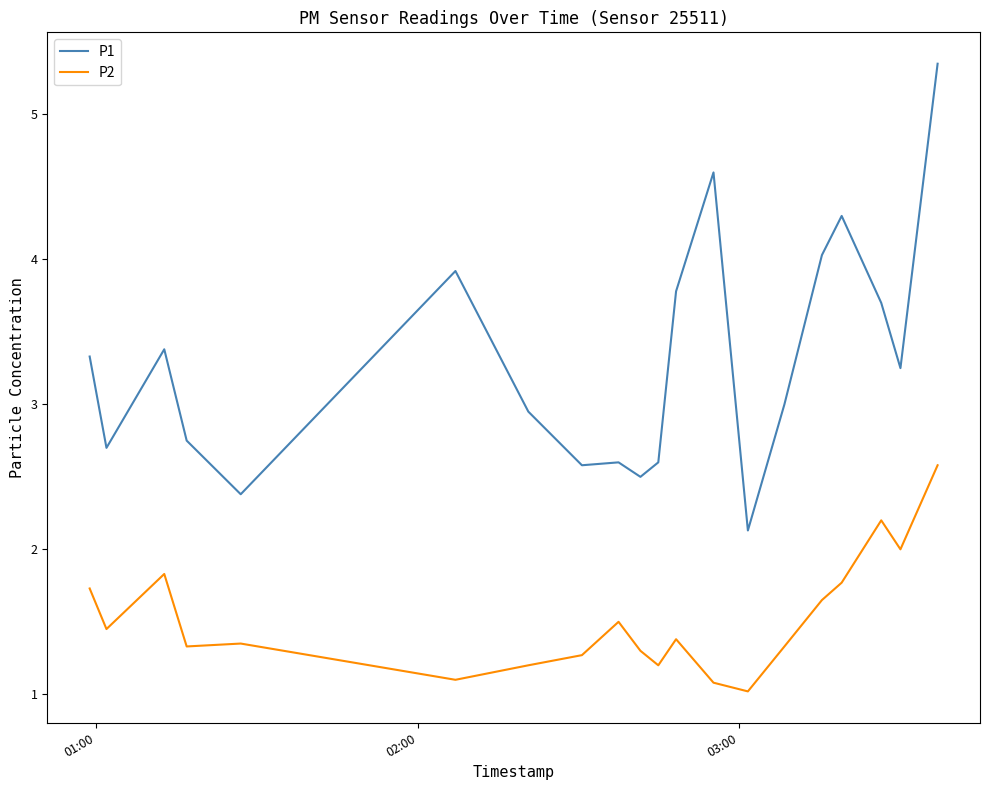

What is the maximum value for P2?

2.6